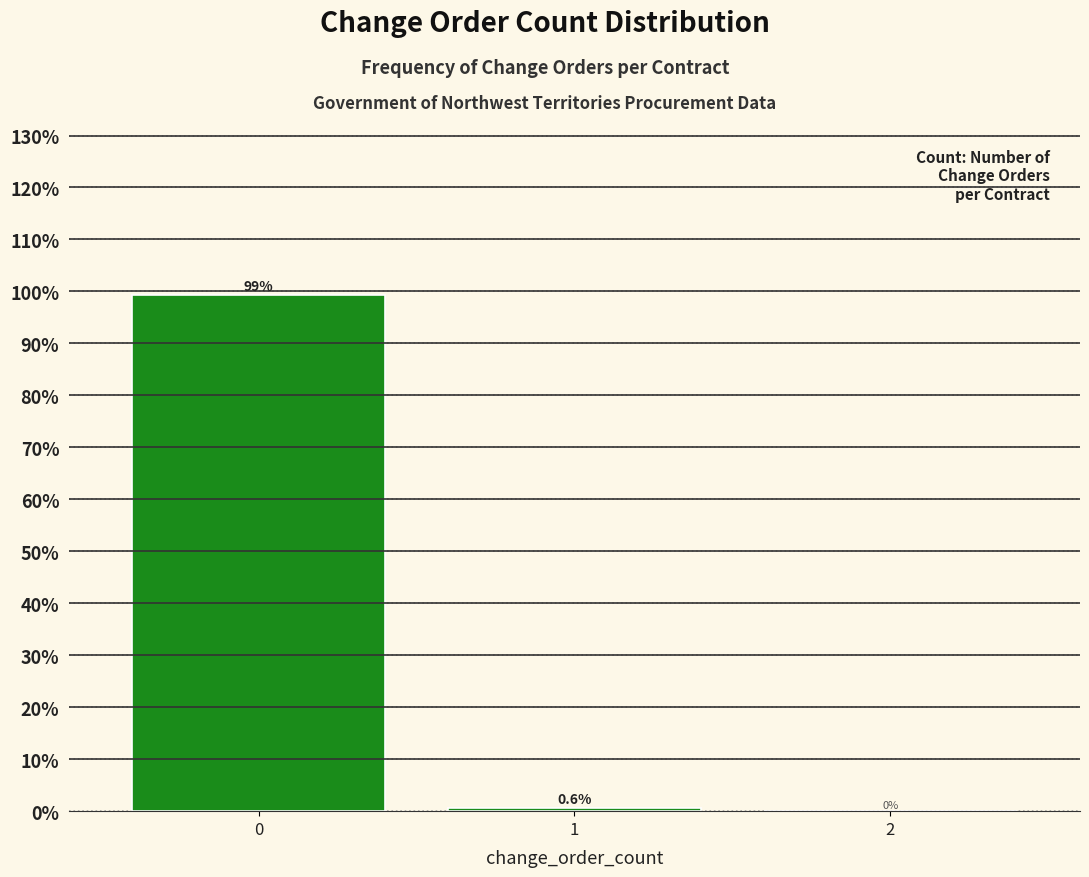

Reading left to right, transcribe all the data shown in this chart.

0=99.4	1=0.6	2=0.0